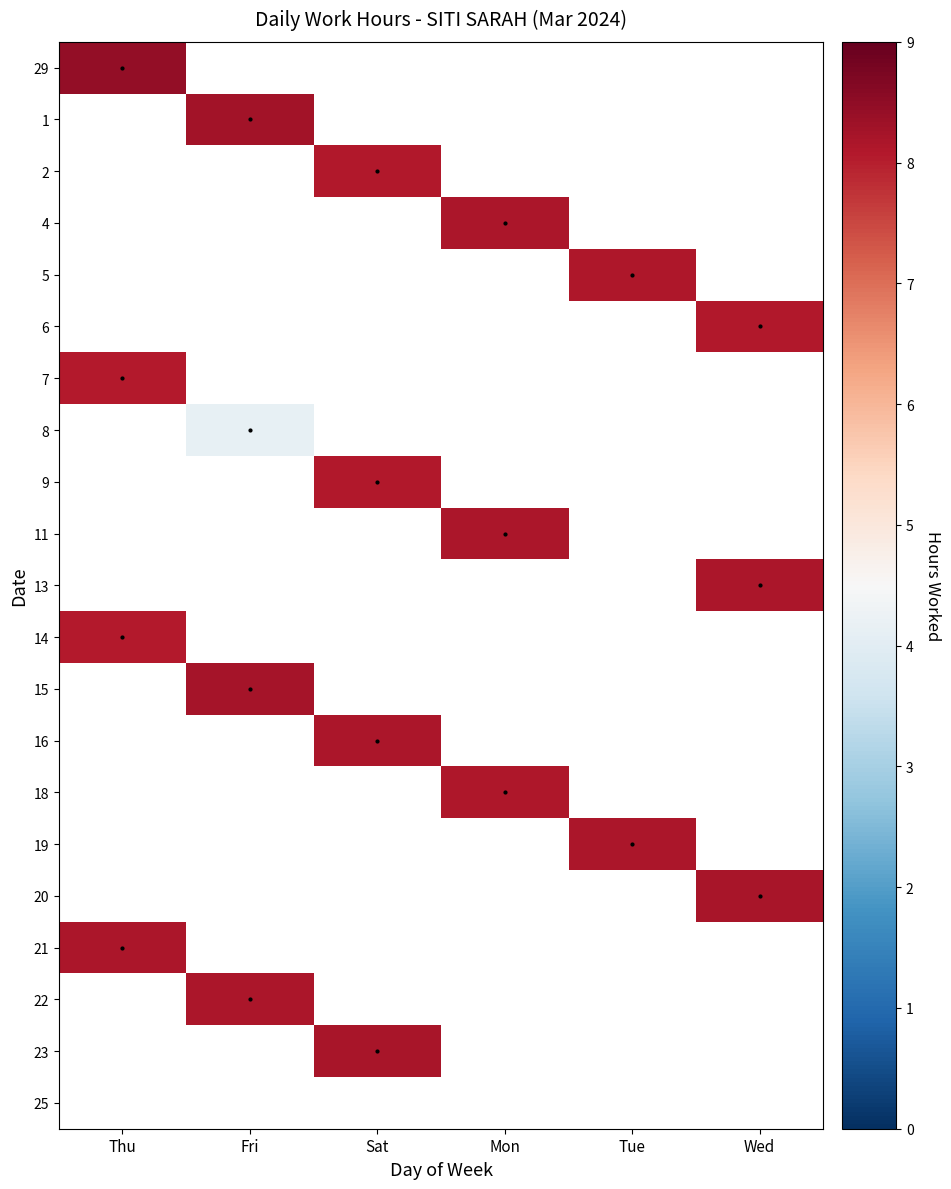

Rank the series by their average value, from highest to lowest.

29, 1, 2, 4, 5, 6, 7, 8, 9, 11, 13, 14, 15, 16, 18, 19, 20, 21, 22, 23, 25